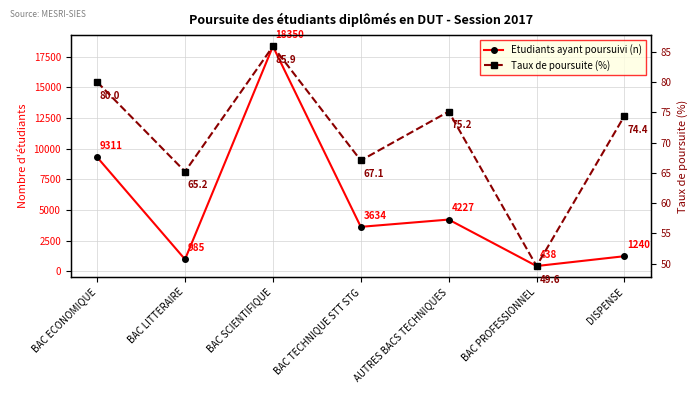

Count the number of categories in the chart.

7